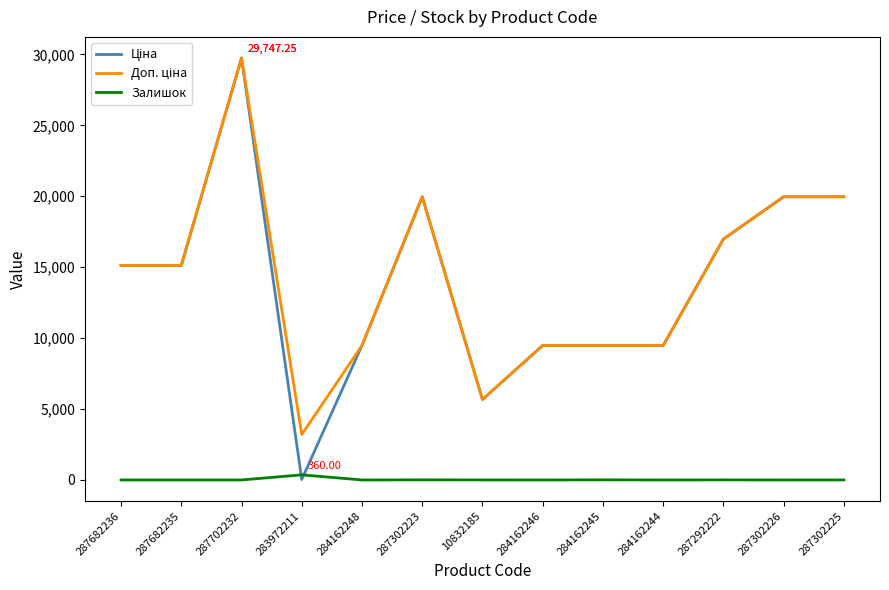

What is the difference between the highest and lowest values at 284162246?

9480.1